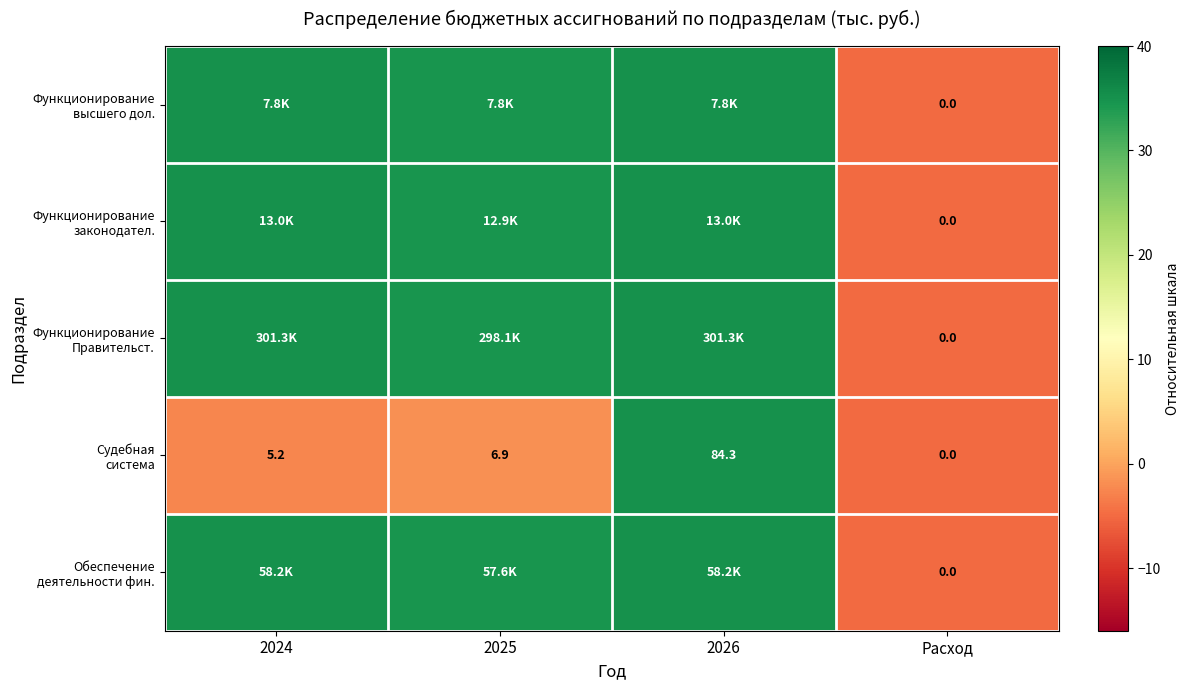

What is the total value across all series at Расход?

0.0